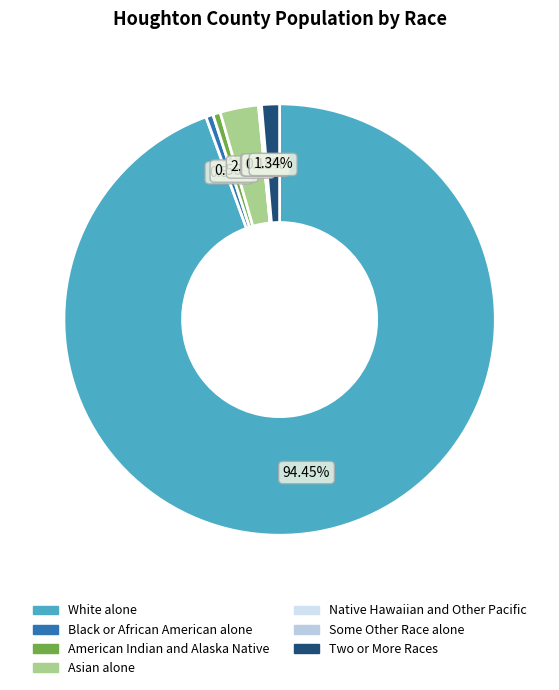

Which category has the biggest portion of the pie?

White alone